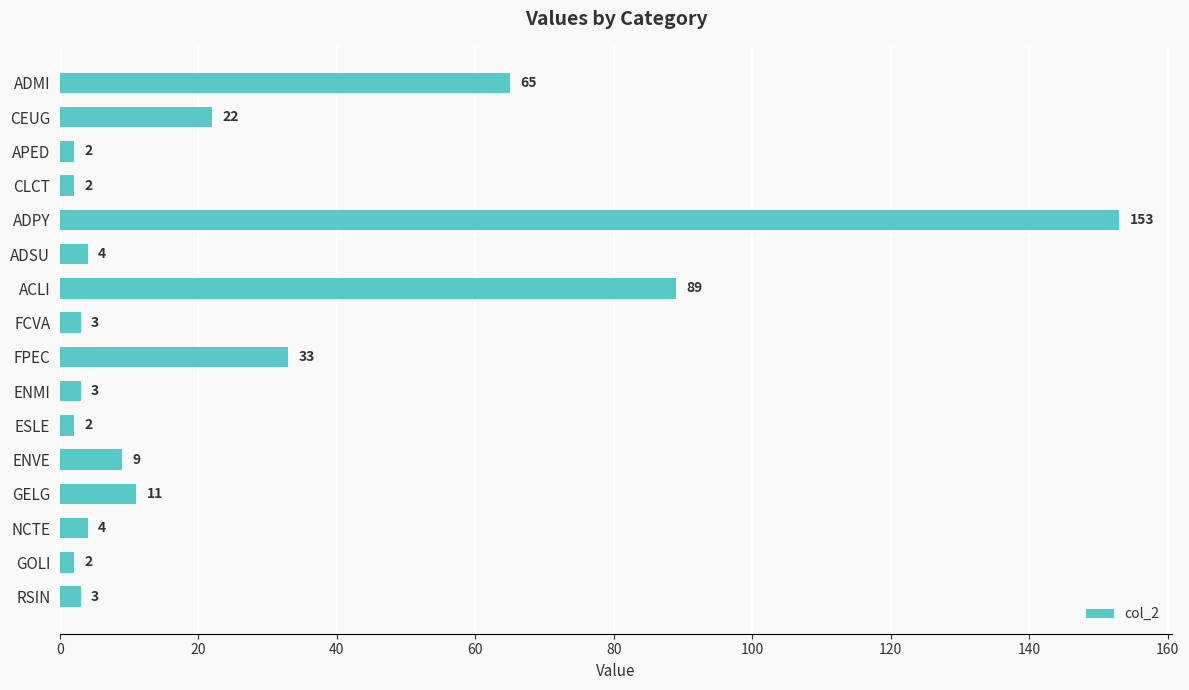

At which label is the value closest to 77?

ADMI